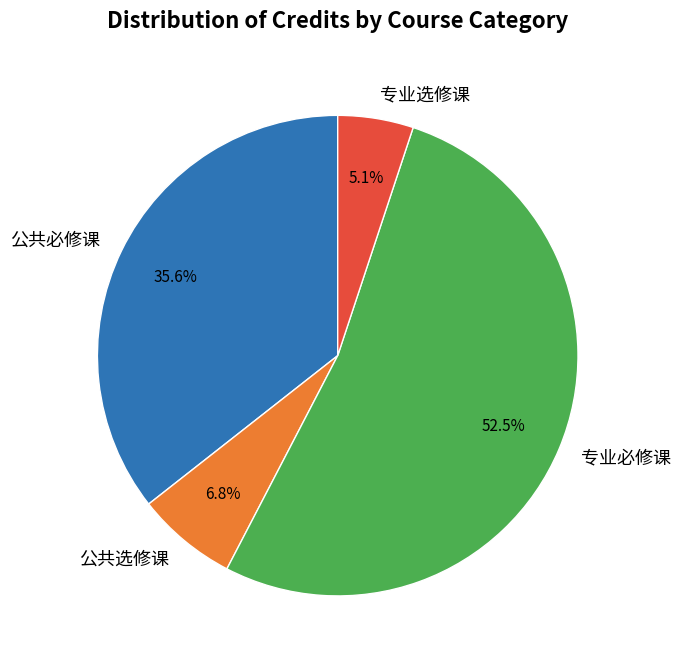

True or false: 公共必修课 accounts for 36% of the total.

True